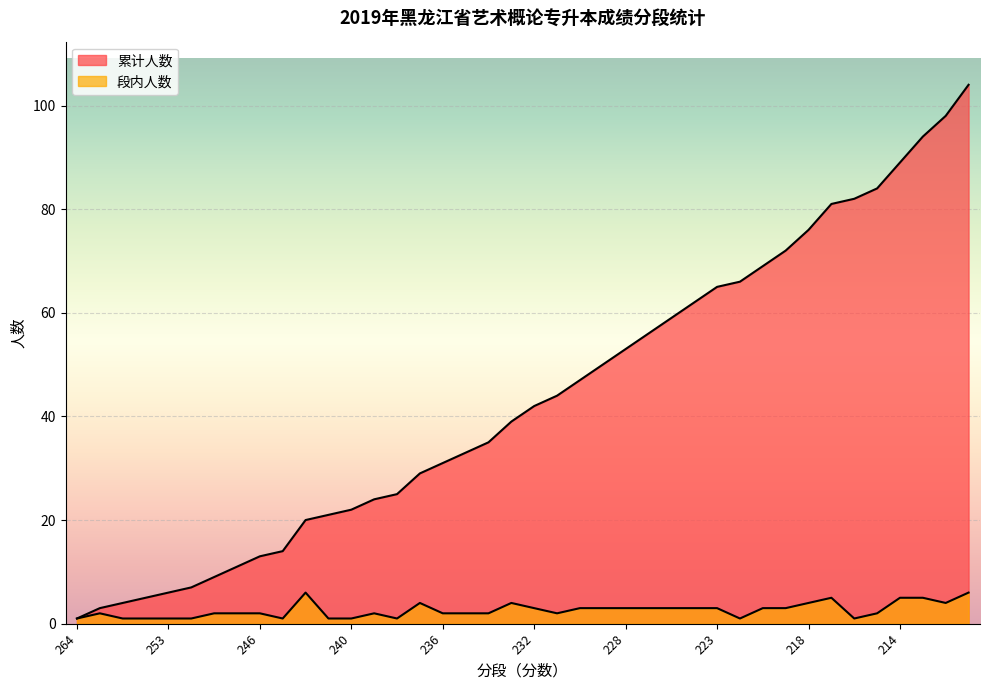

What is the sum of all 段内人数 values?

104